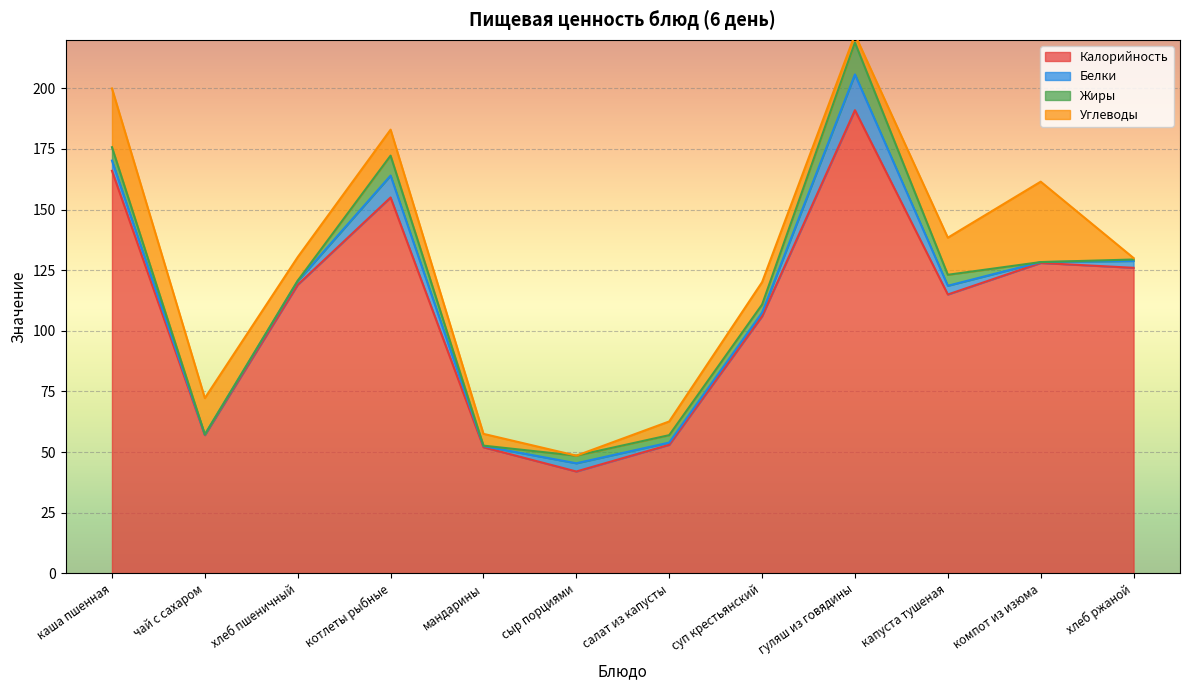

The value of Белки at котлеты рыбные is 9.0. True or false?

True